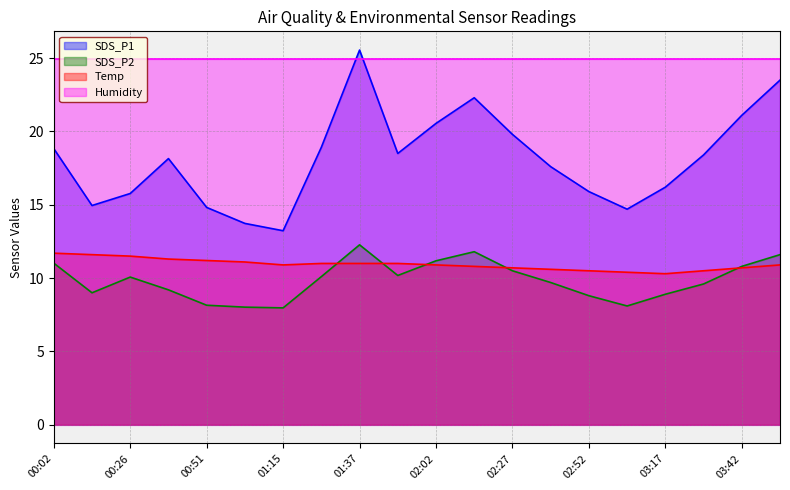

Which series has the largest total across all categories?

Humidity